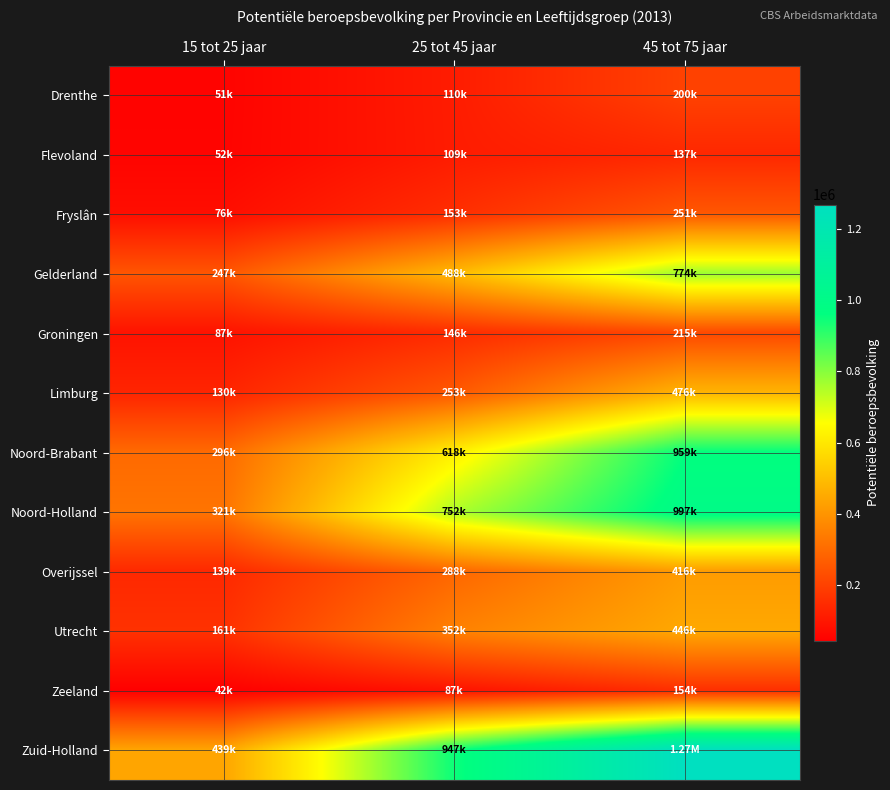

Rank the series by their maximum value, from highest to lowest.

Zuid-Holland, Noord-Holland, Noord-Brabant, Gelderland, Limburg, Utrecht, Overijssel, Fryslân, Groningen, Drenthe, Zeeland, Flevoland